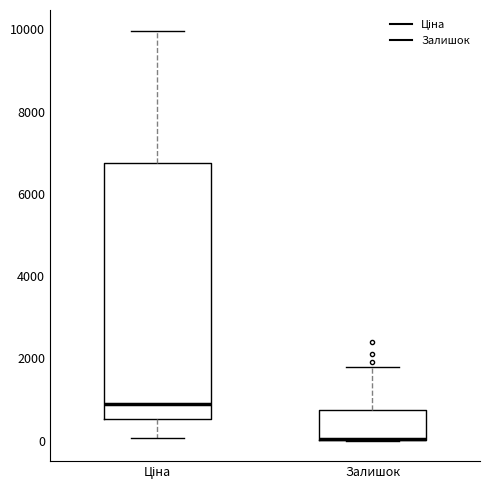

Where is the lower edge of the box for Ціна on the y-axis? The values are not printed on the chart, so give them approximately, as read against the axis.

600